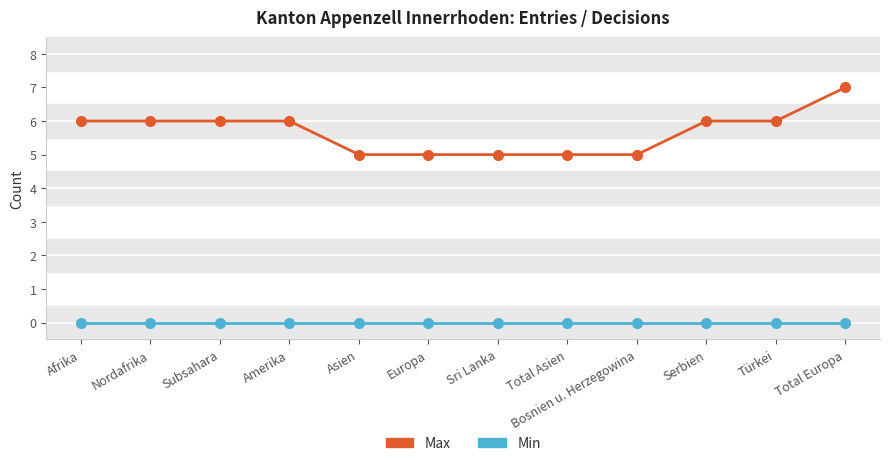

At Europa, list the series in order from smallest to largest.

Min, Max